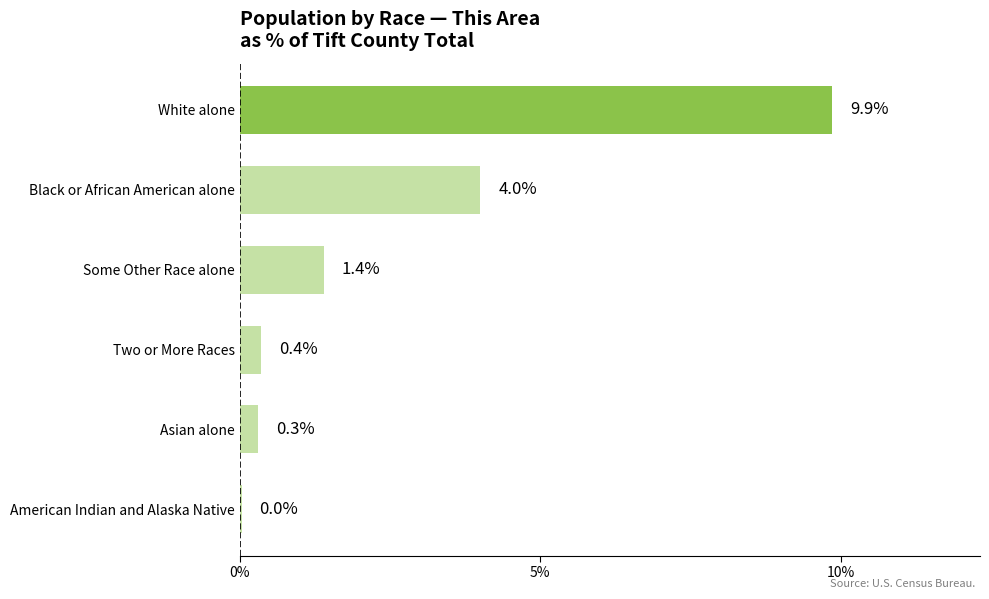

What is the change in value from Asian alone to Two or More Races?

+0.1